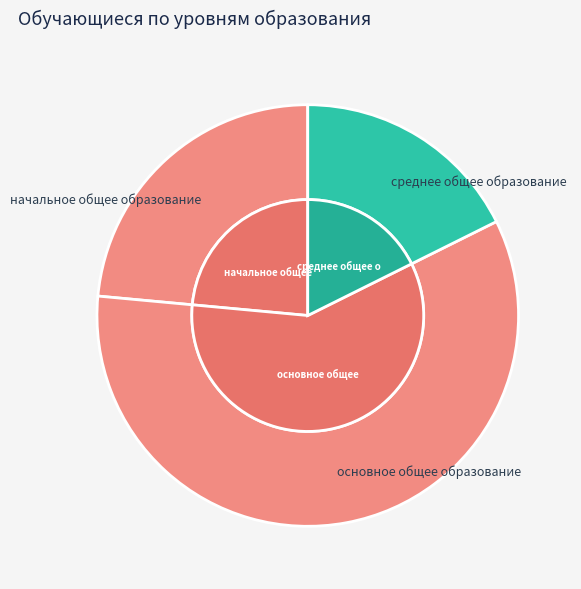

The среднее общее образование slice represents 7% of the pie. True or false?

False